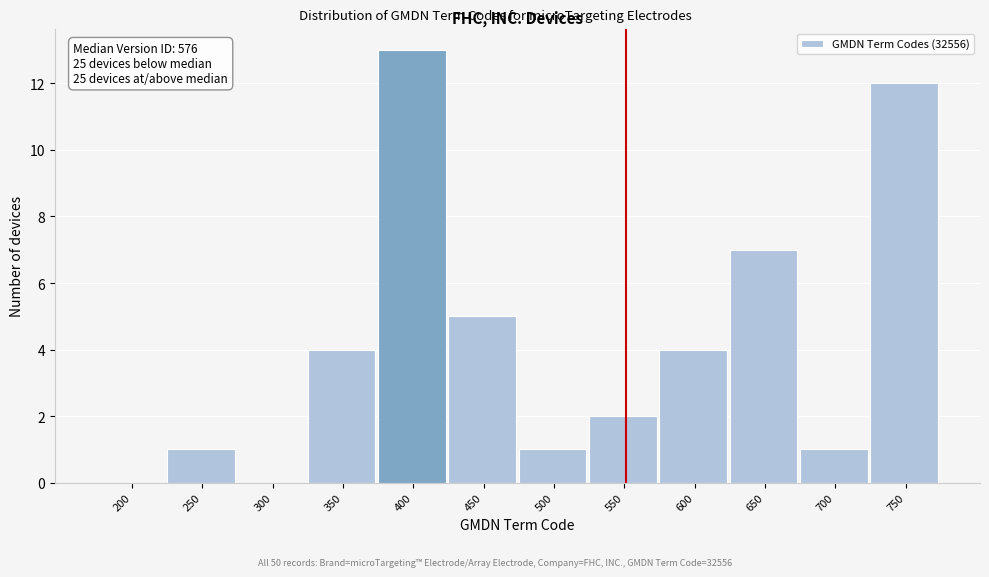

Reading left to right, transcribe all the data shown in this chart.

200=0	250=1	300=0	350=4	400=13	450=5	500=1	550=2	600=4	650=7	700=1	750=12